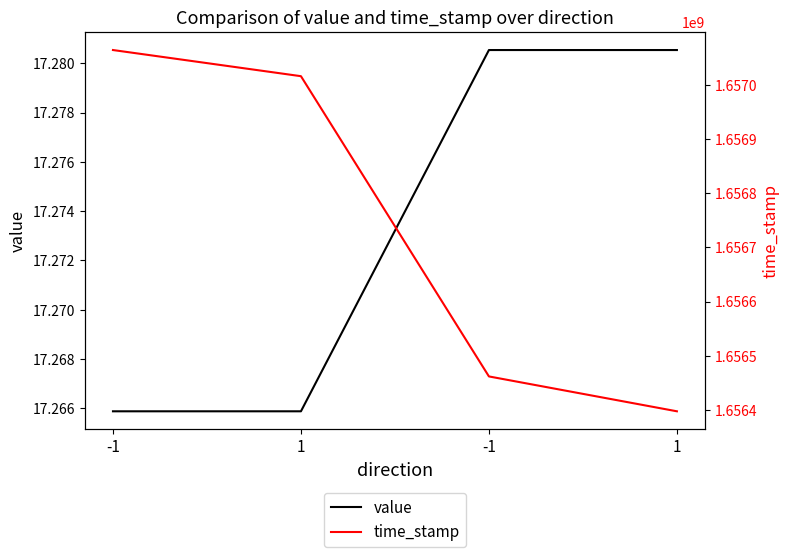

Which category has the highest value in the value series?

-1